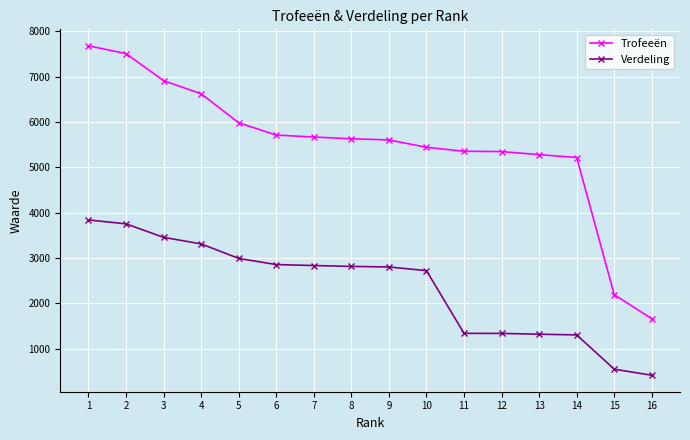

At how many categories does at least one series exceed 1930?

15